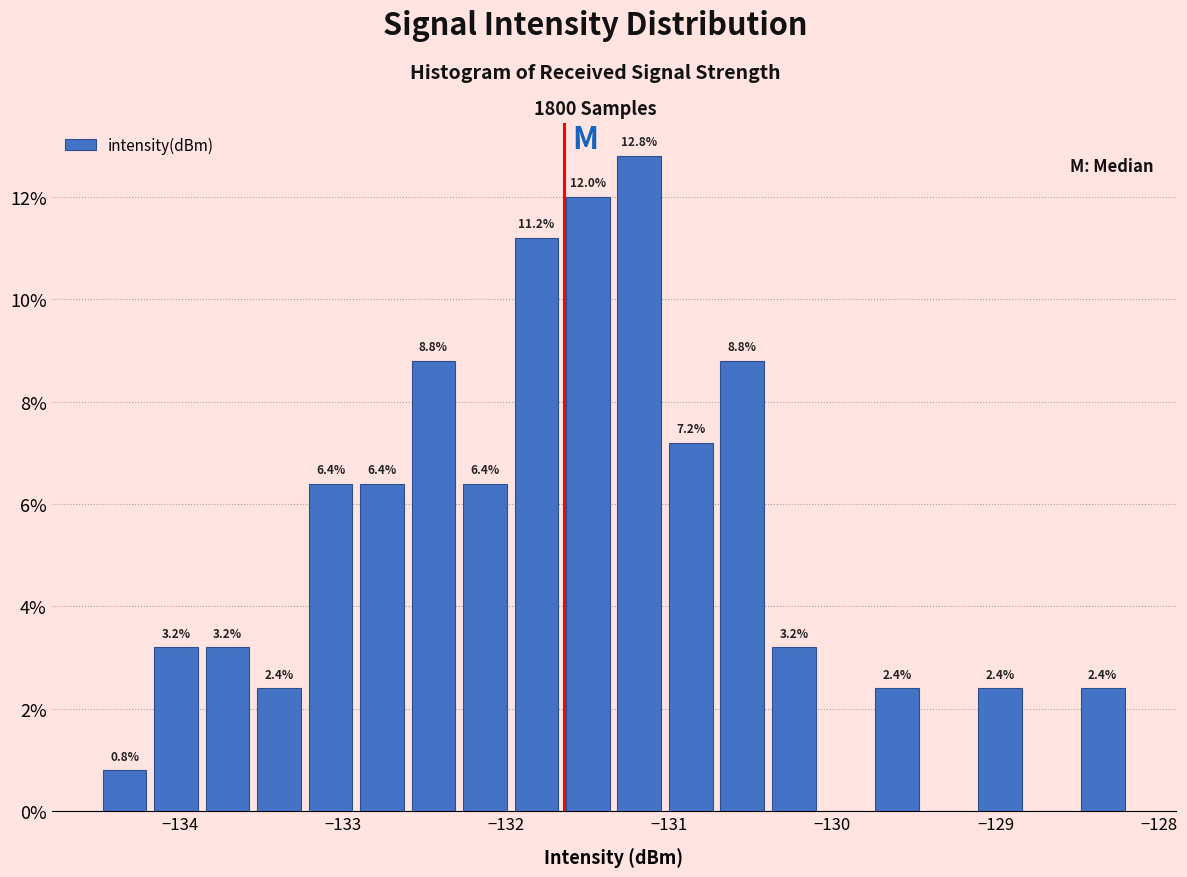

Read against the x-axis, roughly where is the centre of the tallest bar?

-131.2